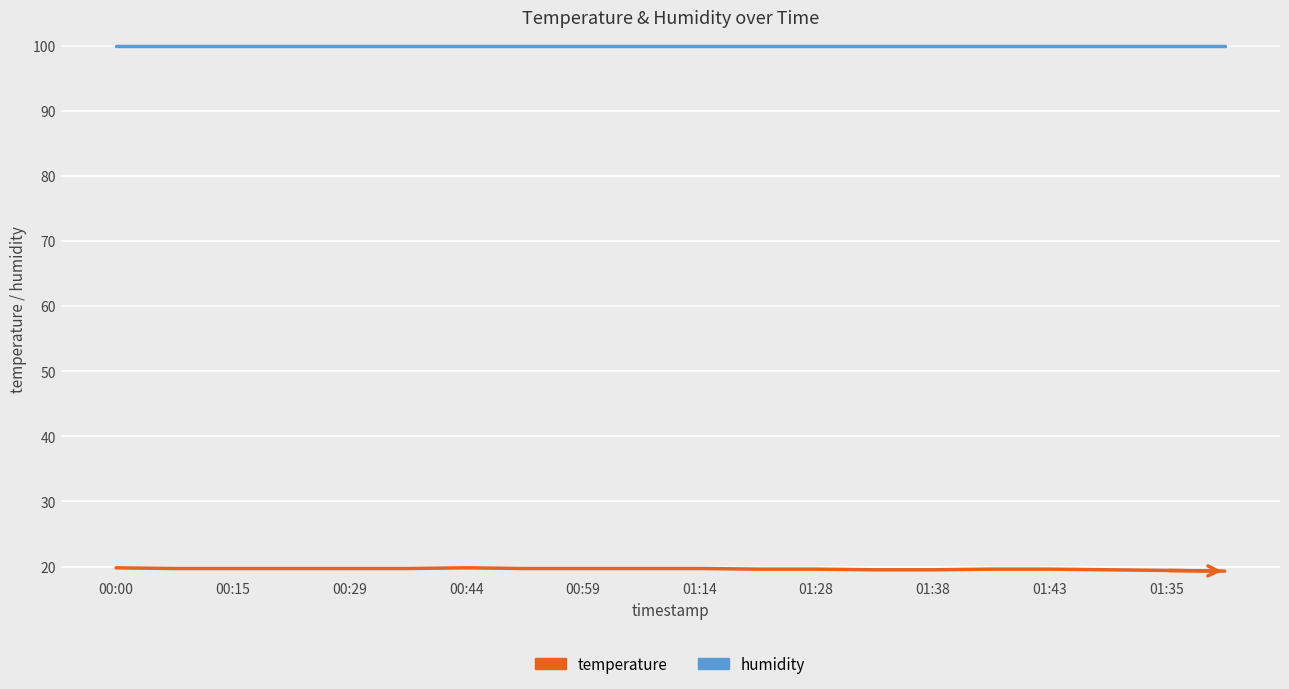

Rank the series by their average value, from lowest to highest.

temperature, humidity